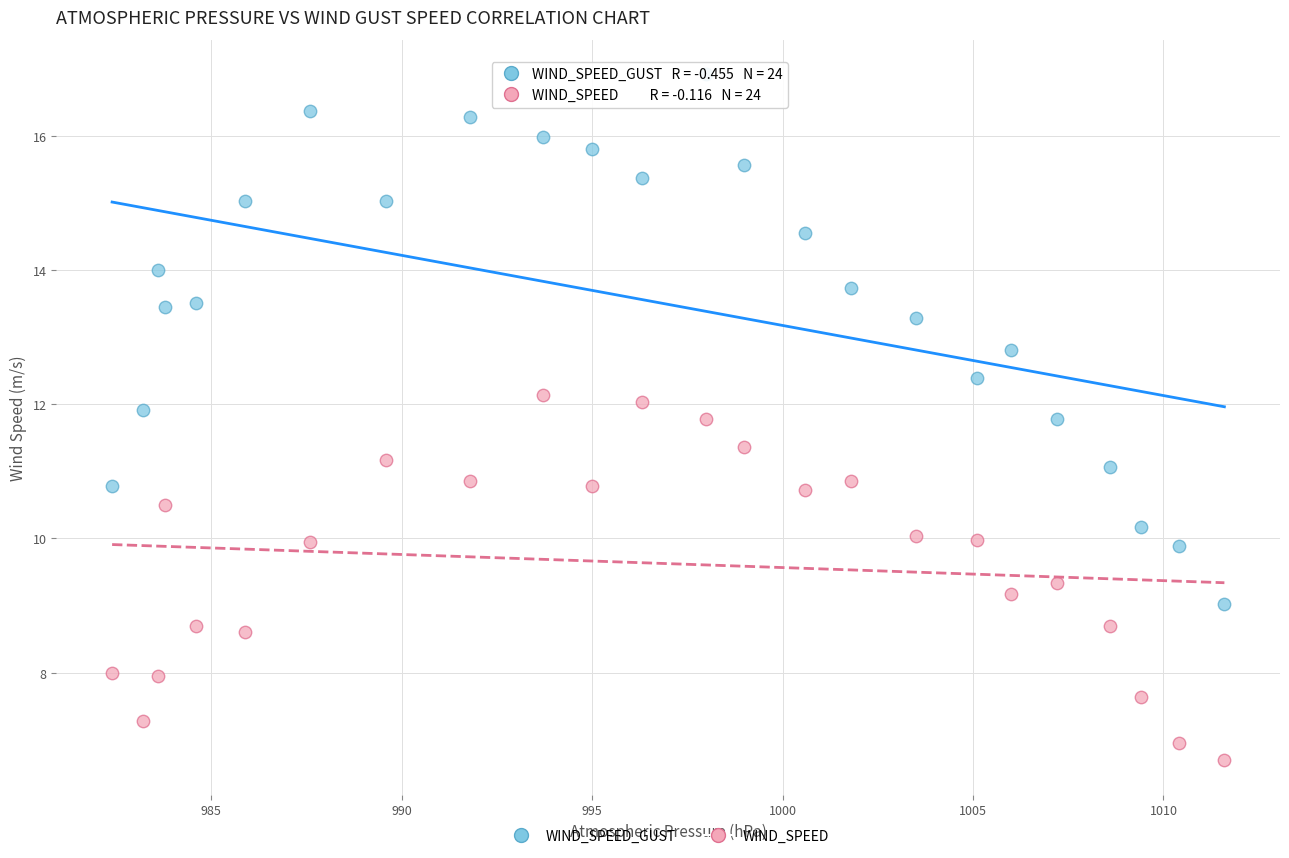

Which series has the widest spread of Y values?

WIND_SPEED_GUST